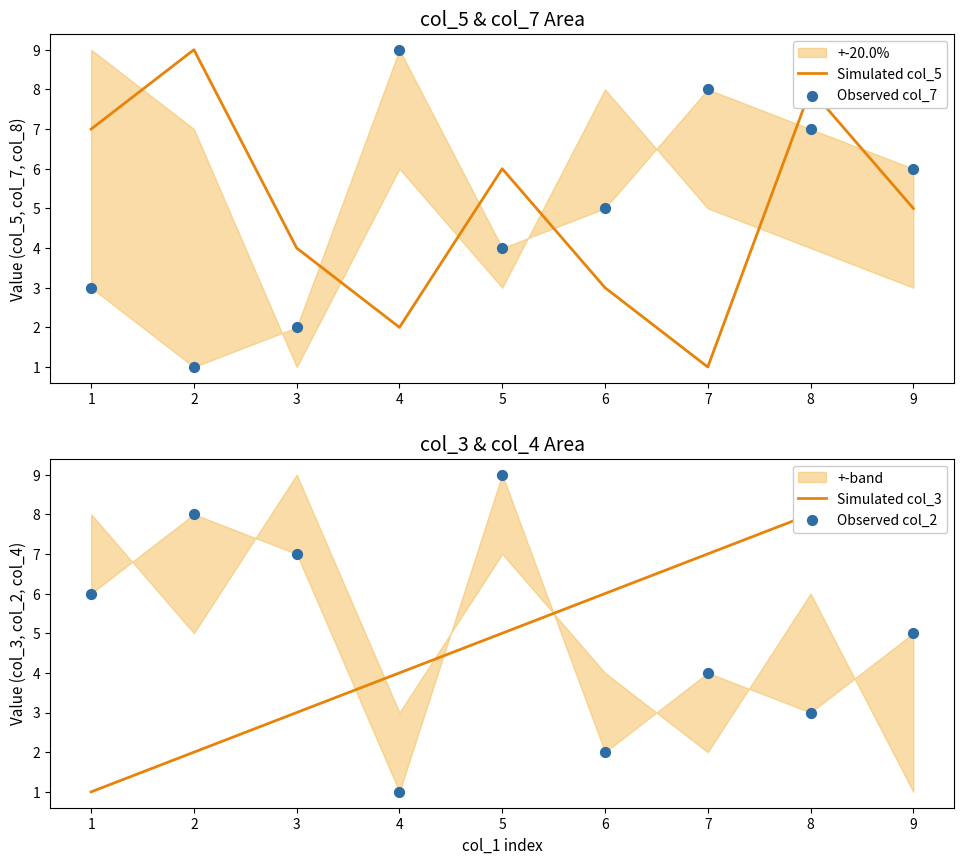

The Simulated col_5 series shows 15 at 2. True or false?

False